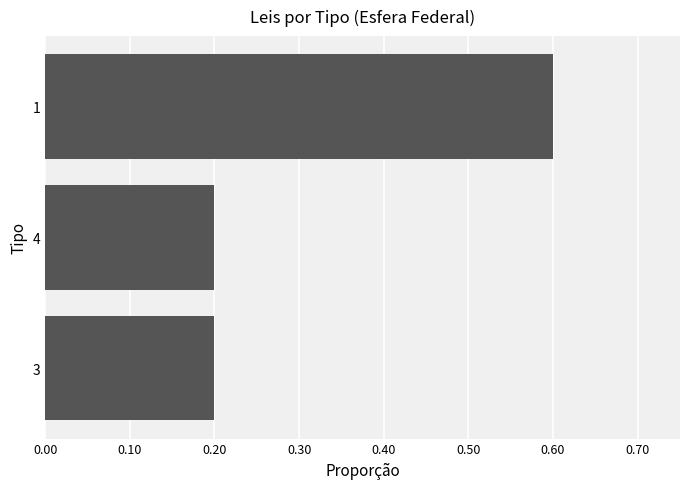

How many values are between 0 and 1?

3